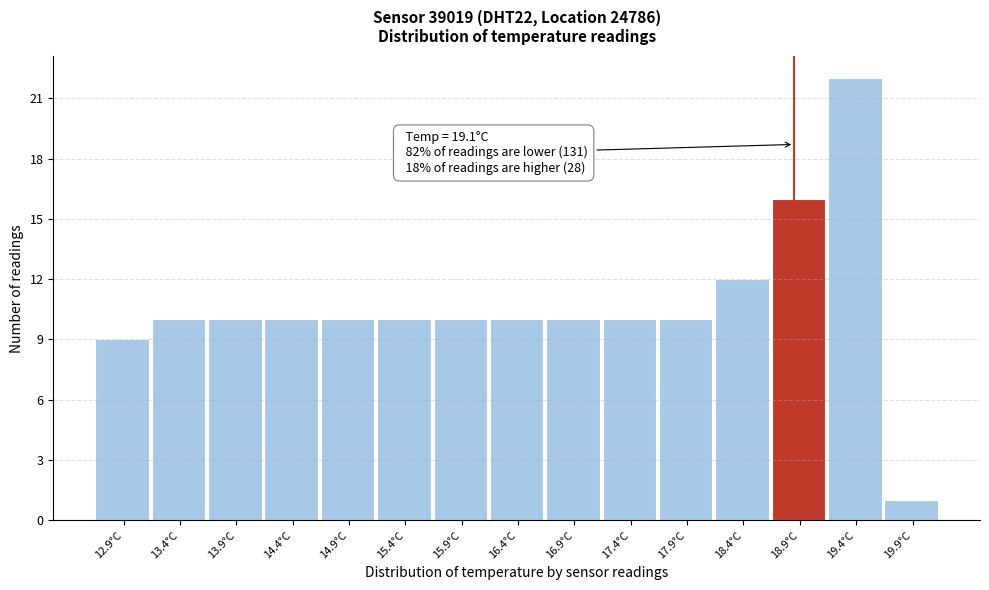

Reading left to right, what are all the values shown in this chart?

12.9°C=9	13.4°C=10	13.9°C=10	14.4°C=10	14.9°C=10	15.4°C=10	15.9°C=10	16.4°C=10	16.9°C=10	17.4°C=10	17.9°C=10	18.4°C=12	18.9°C=16	19.4°C=22	19.9°C=1